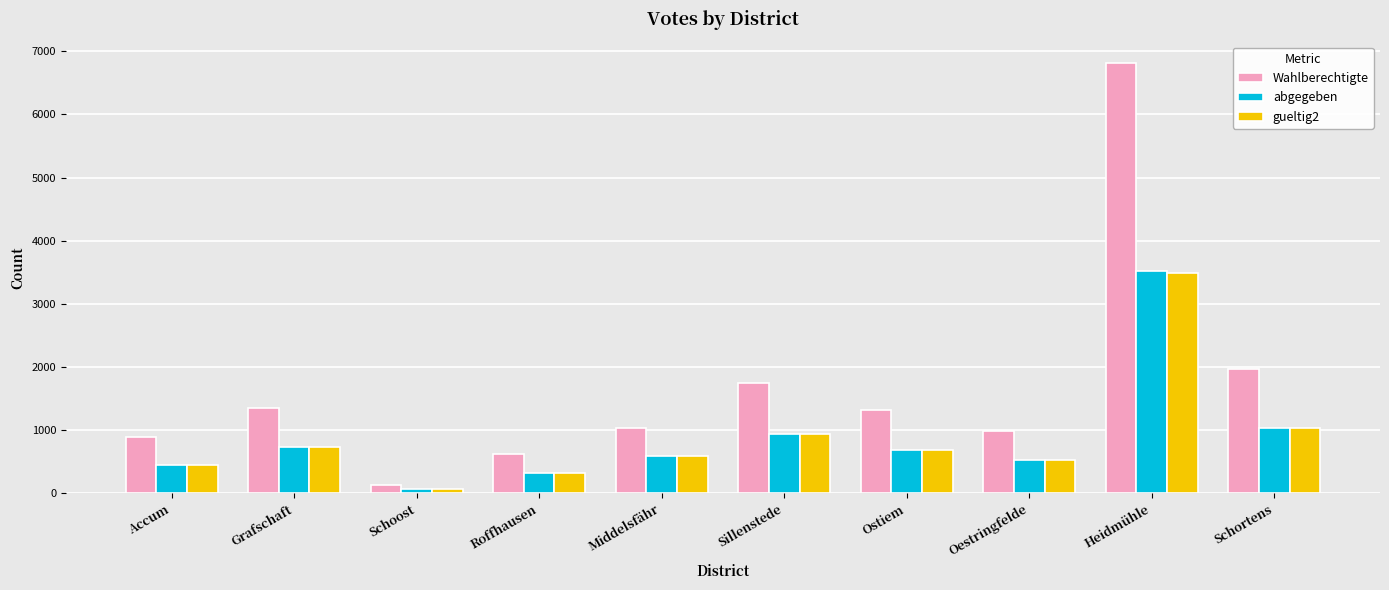

What is the smallest value displayed?

73